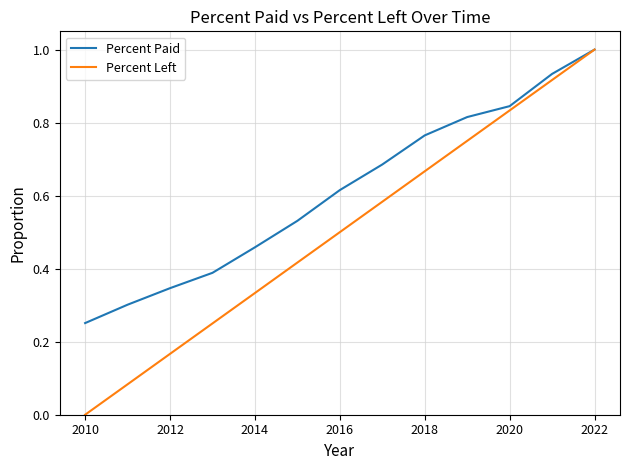

How many data points does each series have?

13